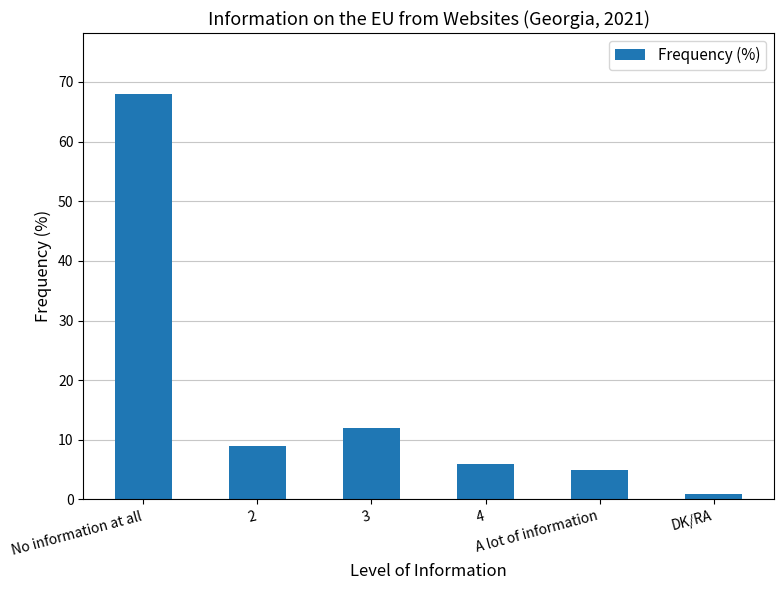

What is the greatest value displayed?

68